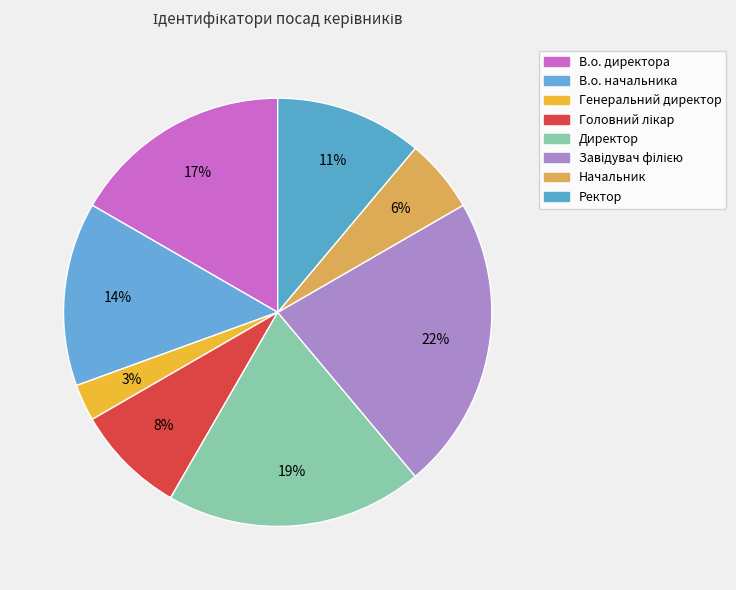

What portion of the pie excludes Генеральний директор?

97.2%